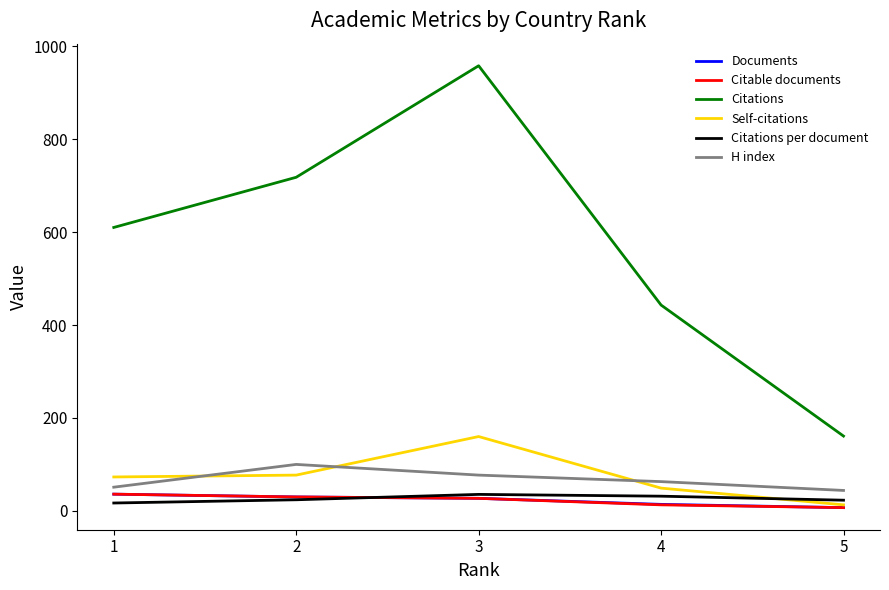

Is this an area chart (filled region under the line)?

No